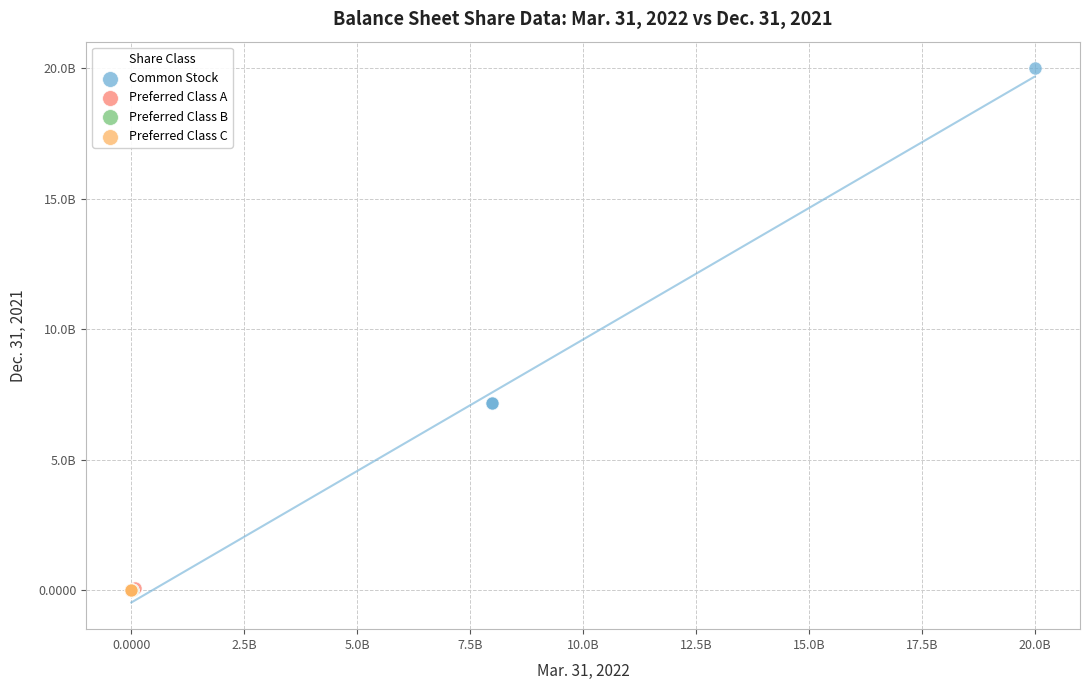

What are all the series names shown in the legend?

Common Stock, Preferred Class A, Preferred Class B, Preferred Class C